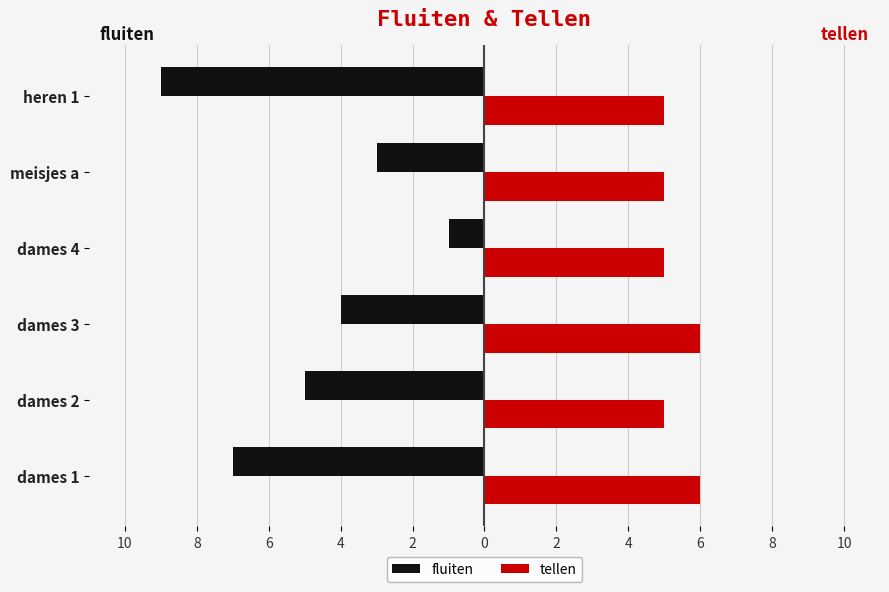

List the series in order of their overall mean, highest first.

tellen, fluiten